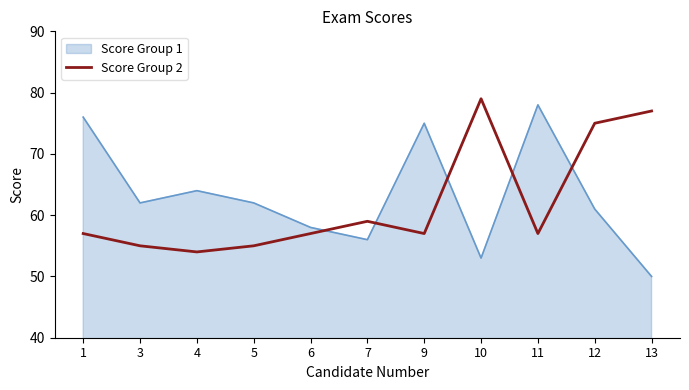

What is the greatest value displayed?

79